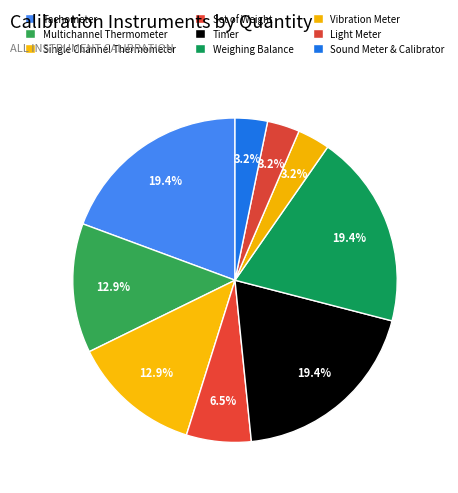

To the nearest percent, what is the combined percentage of Light Meter and Single Channel Thermometer?

16%